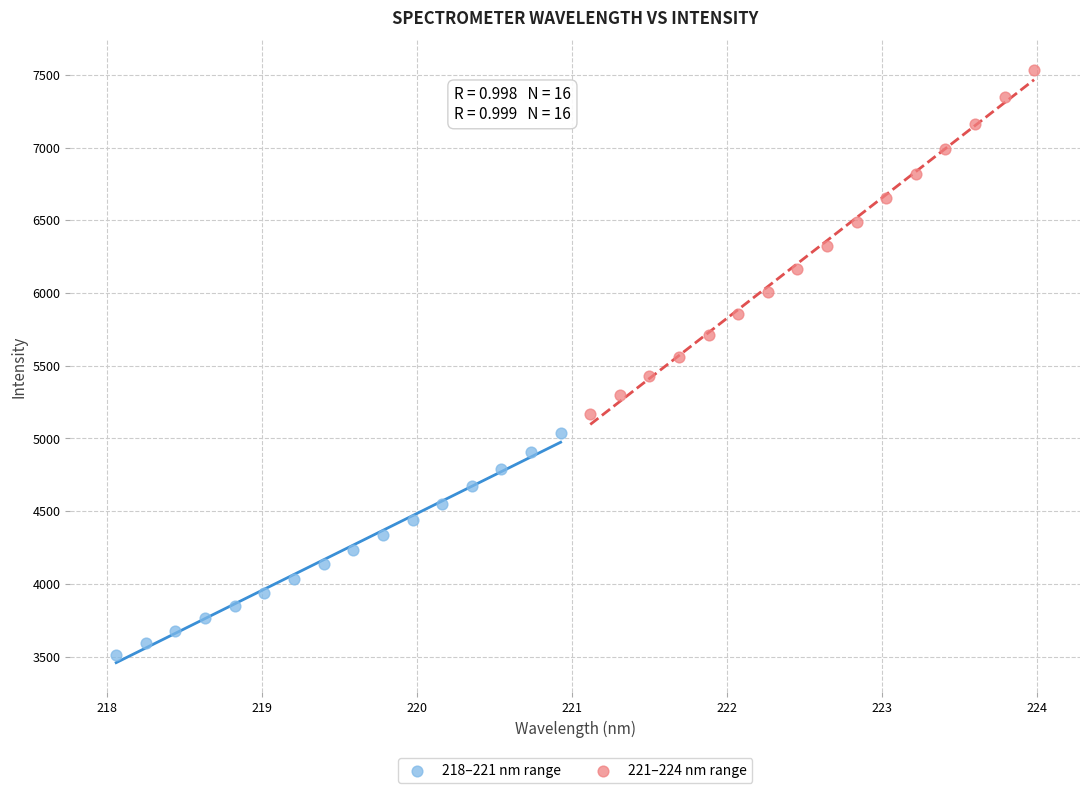

Which series contains the highest Y value?

221–224 nm range